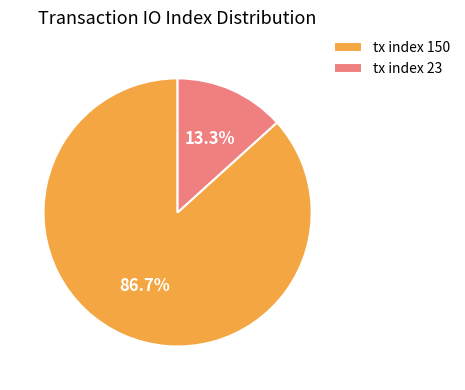

Which category accounts for the majority?

tx index 150